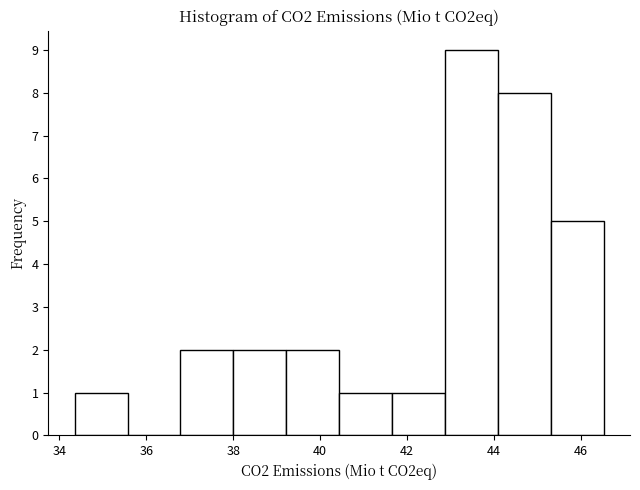

Over which range of the x-axis is the bar tallest?

42.8 to 44.0